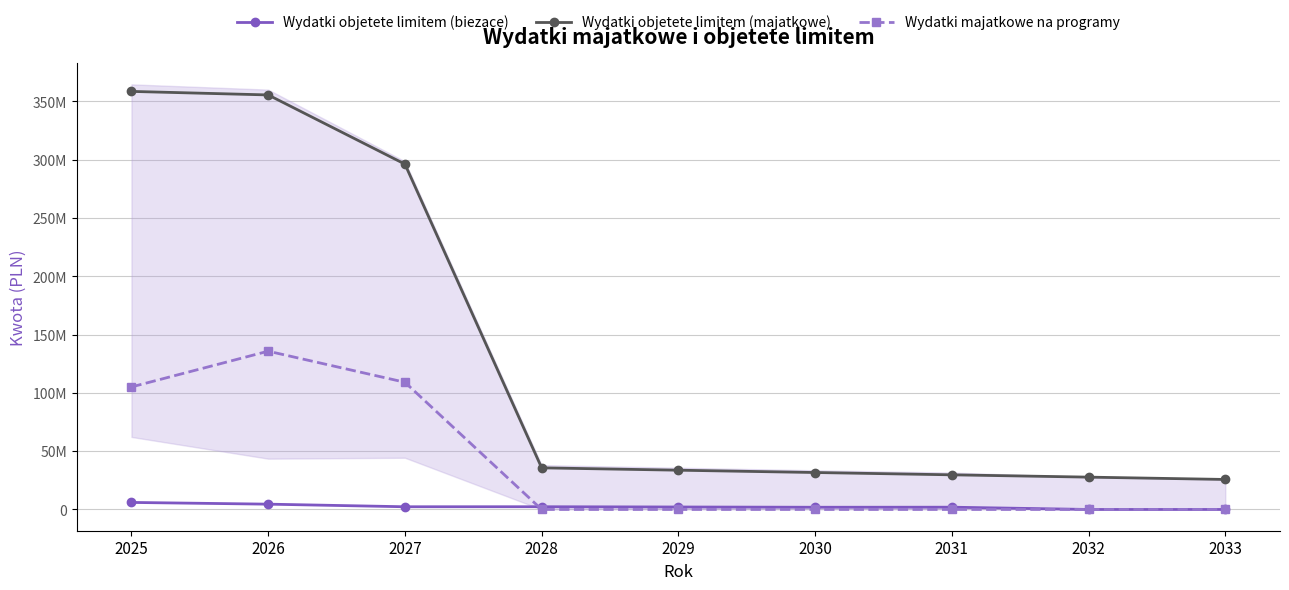

Count the number of categories in the chart.

9